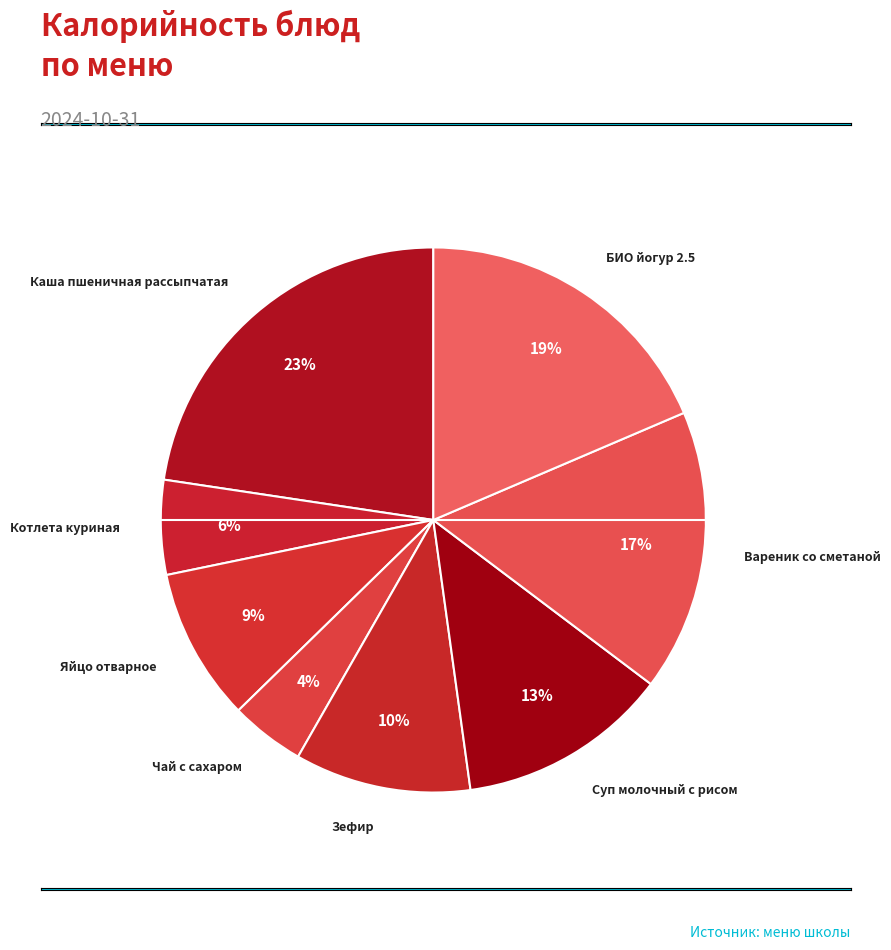

Which slice is the largest?

Каша пшеничная рассыпчатая